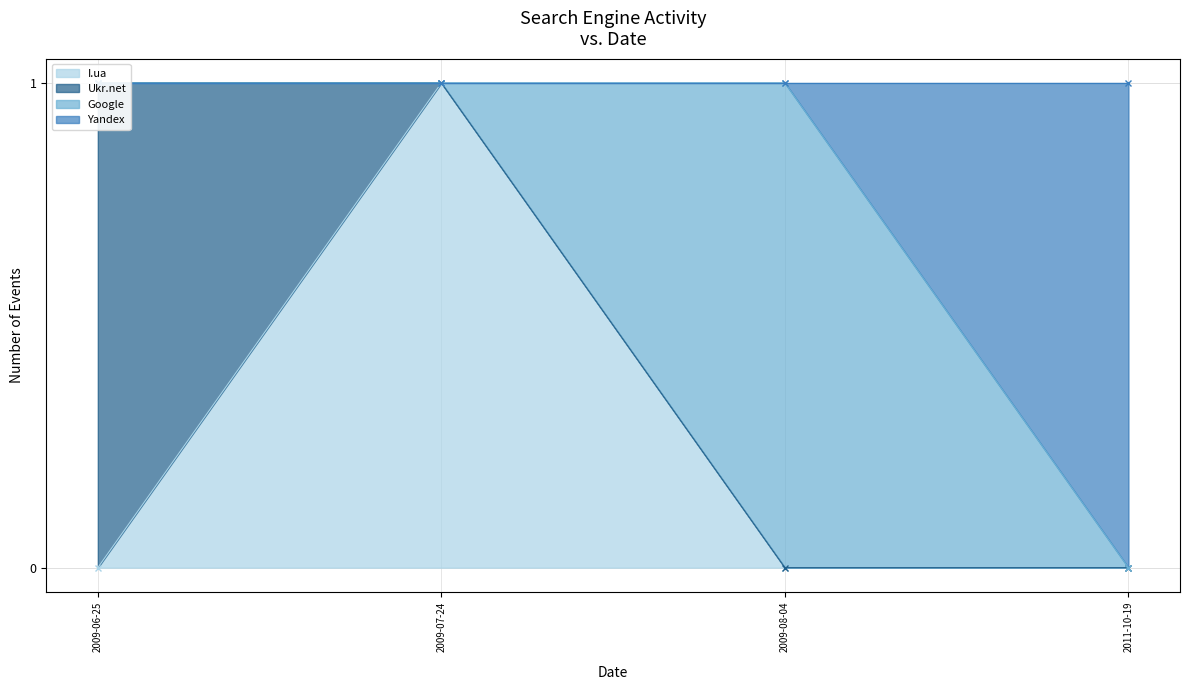

At which label is Yandex closest to 0?

2011-10-19